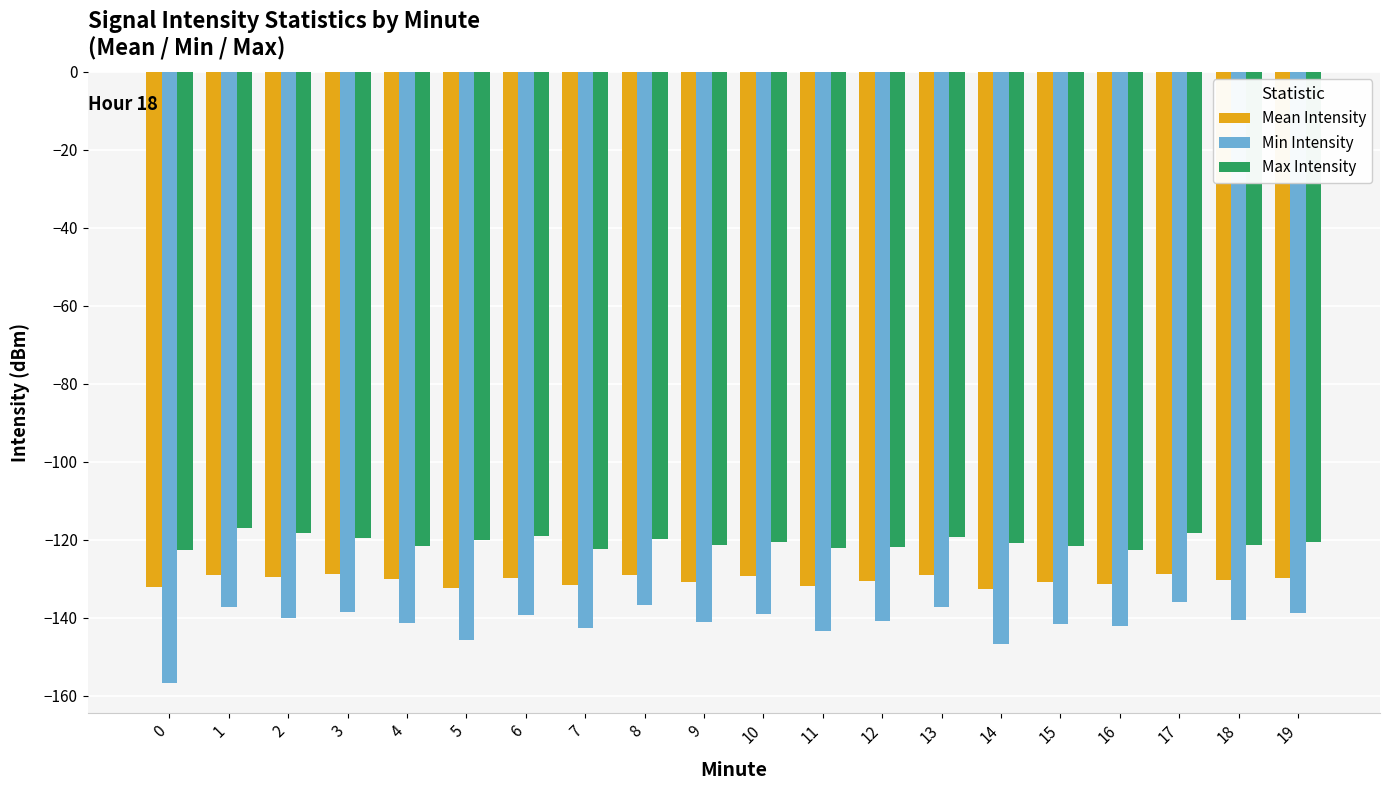

What is the total value across all series at 18?

-392.0